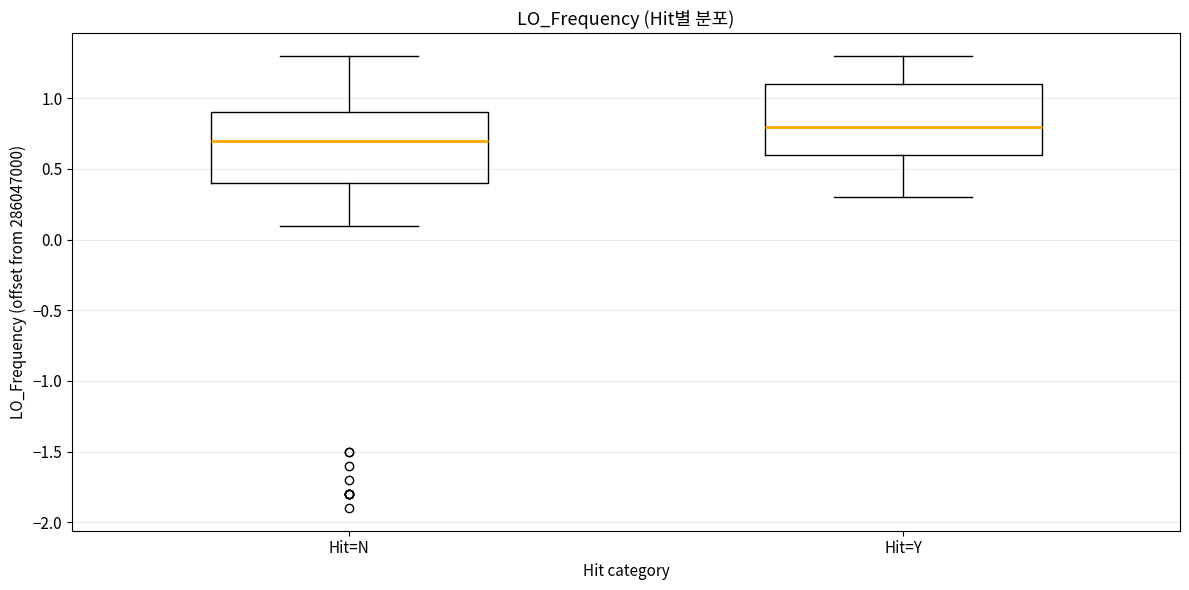

Which box's median line is the highest?

Hit=Y